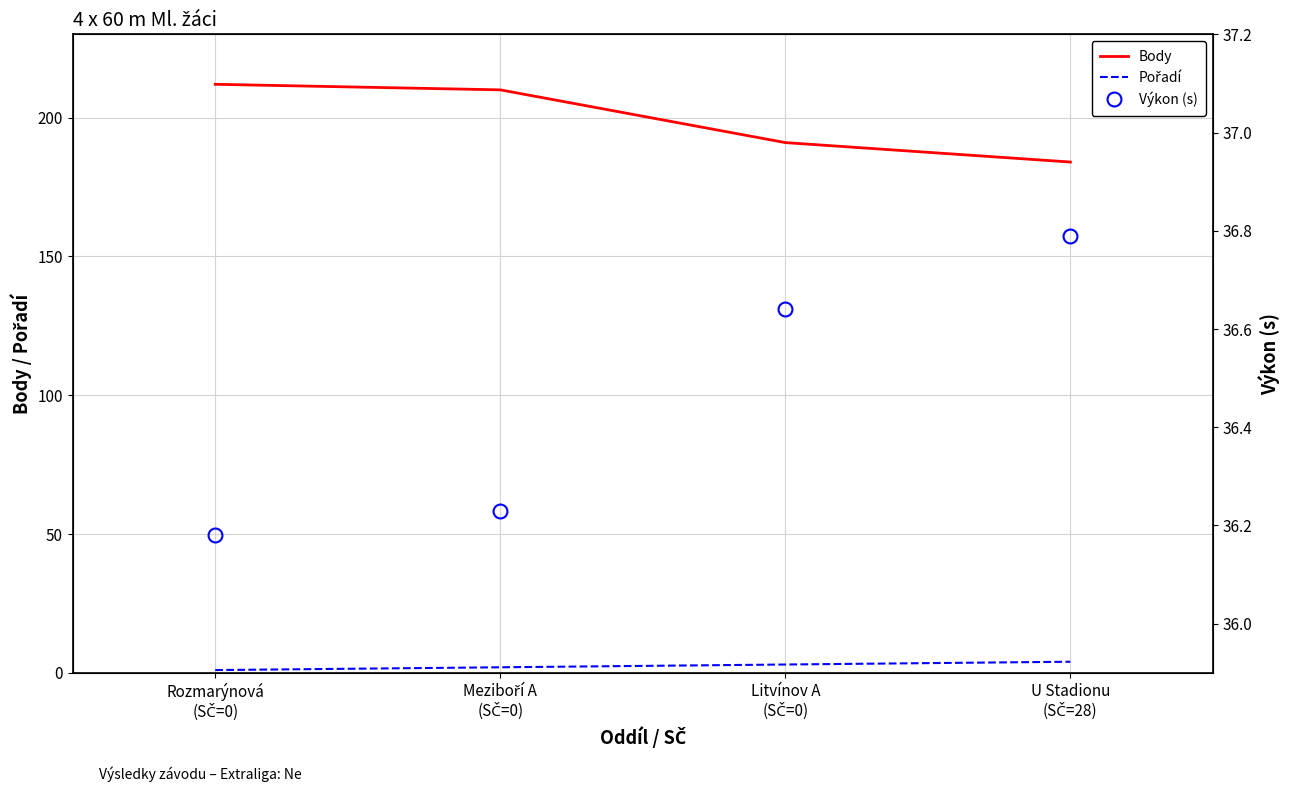

At U Stadionu
(SČ=28), list the series in order from smallest to largest.

Pořadí, Výkon (s), Body